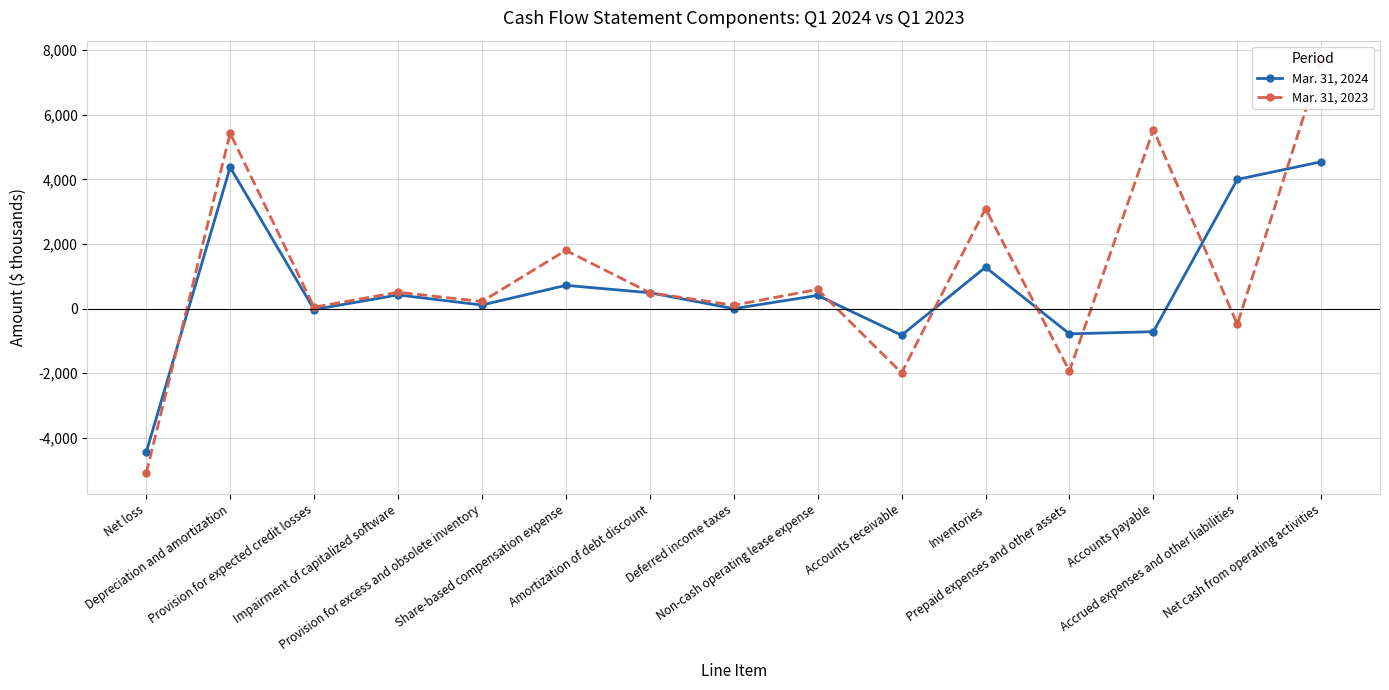

How many values in the Mar. 31, 2023 series exceed 489?

7